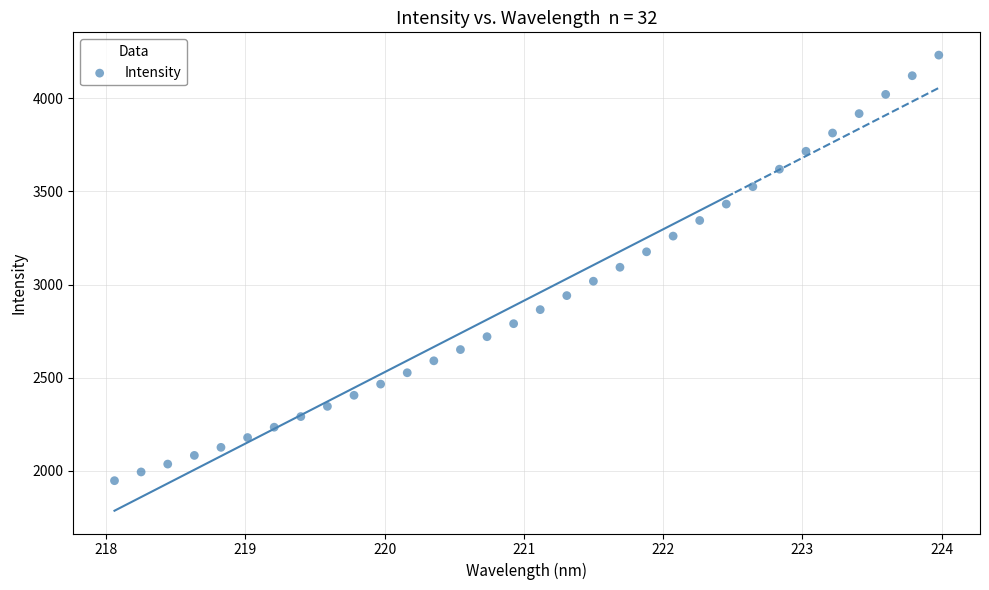

What is the range of X values (max minus min)?

5.9